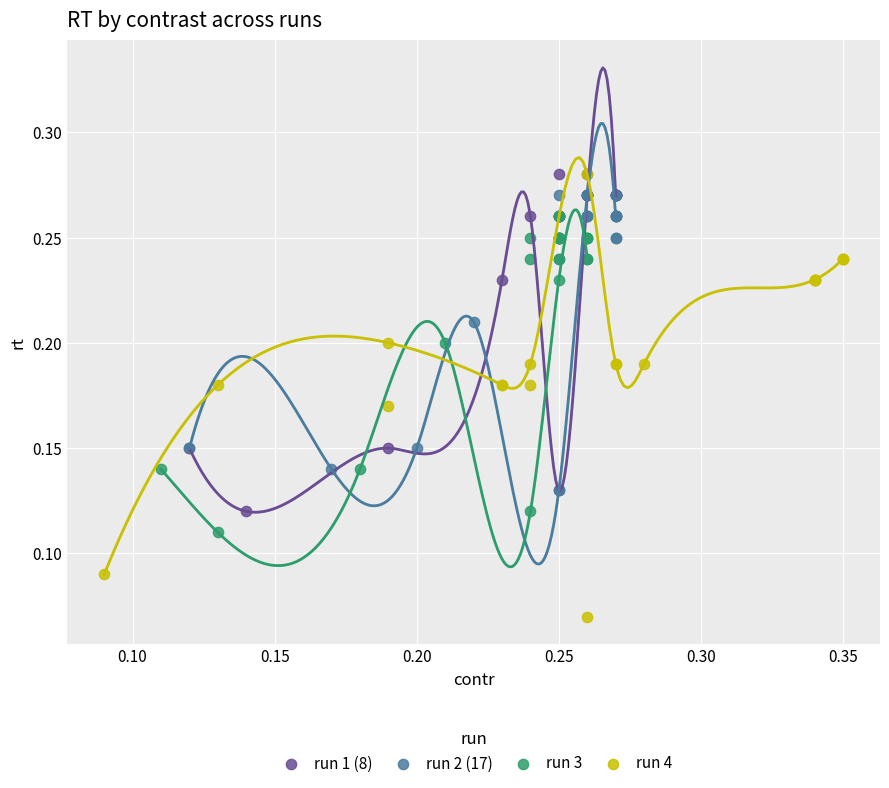

Which series reaches the minimum Y coordinate?

run 4